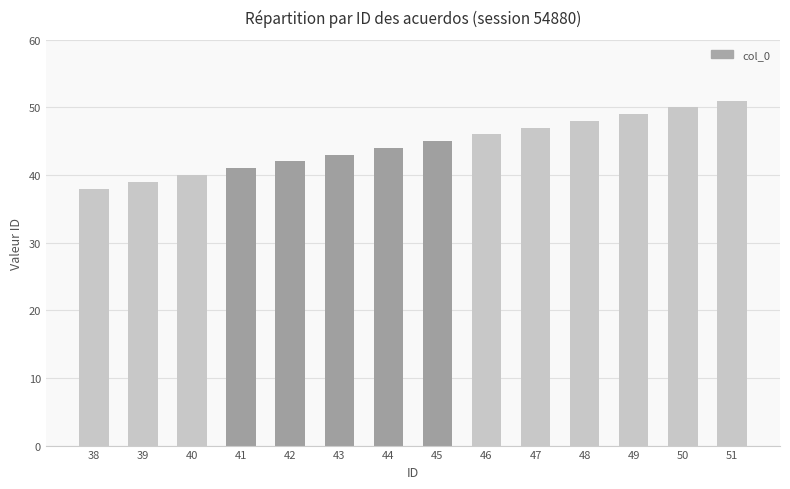

True or false: the data shows 45 at 45.

True